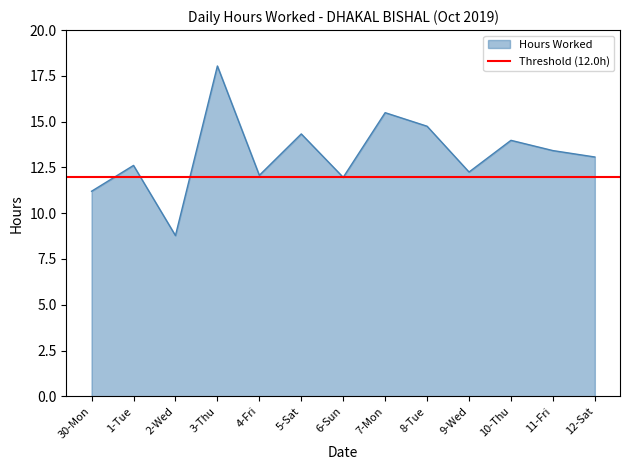

Where is the first local minimum?

2-Wed